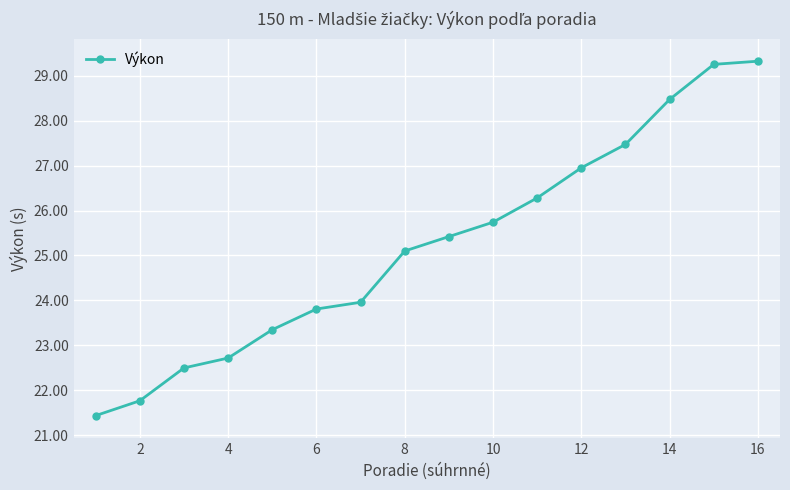

What is the difference between the maximum and minimum values?

7.9